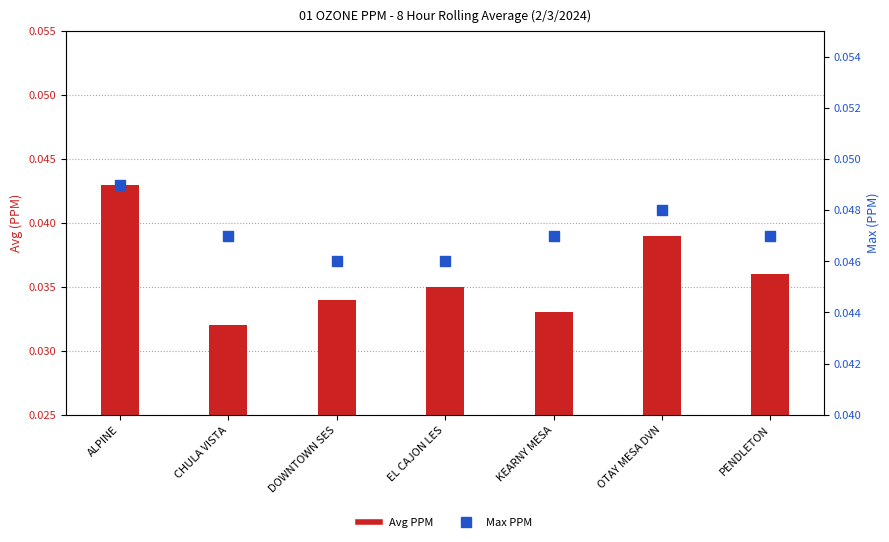

Is the value of Max PPM at ALPINE greater than the value of Avg PPM at PENDLETON?

Yes